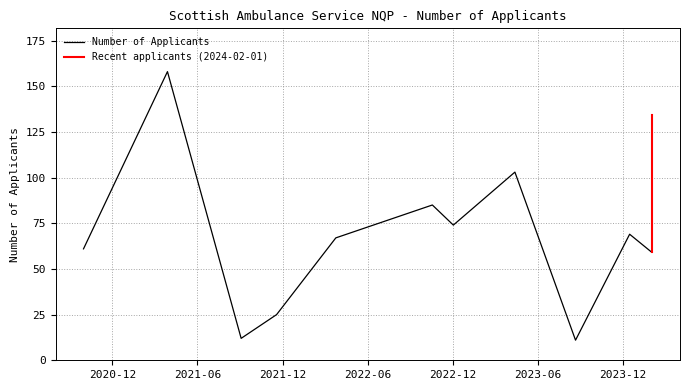

Reading left to right, transcribe all the data shown in this chart.

61	158	12	25	67	85	74	103	11	69	59	84	134